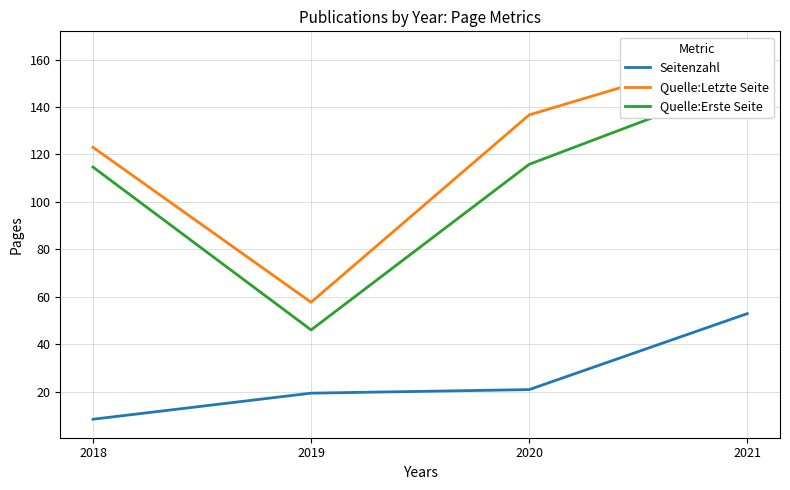

The value of Quelle:Letzte Seite at 2019 is 85.3. True or false?

False